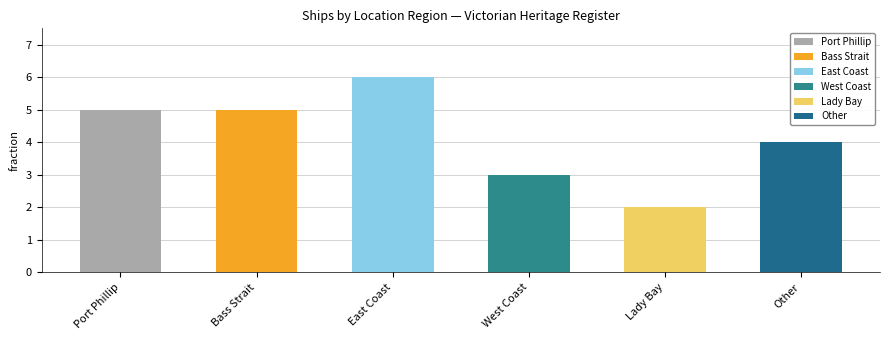

Reading left to right, list all the values displayed in this chart.

Port Phillip=5	Bass Strait=5	East Coast=6	West Coast=3	Lady Bay=2	Other=4